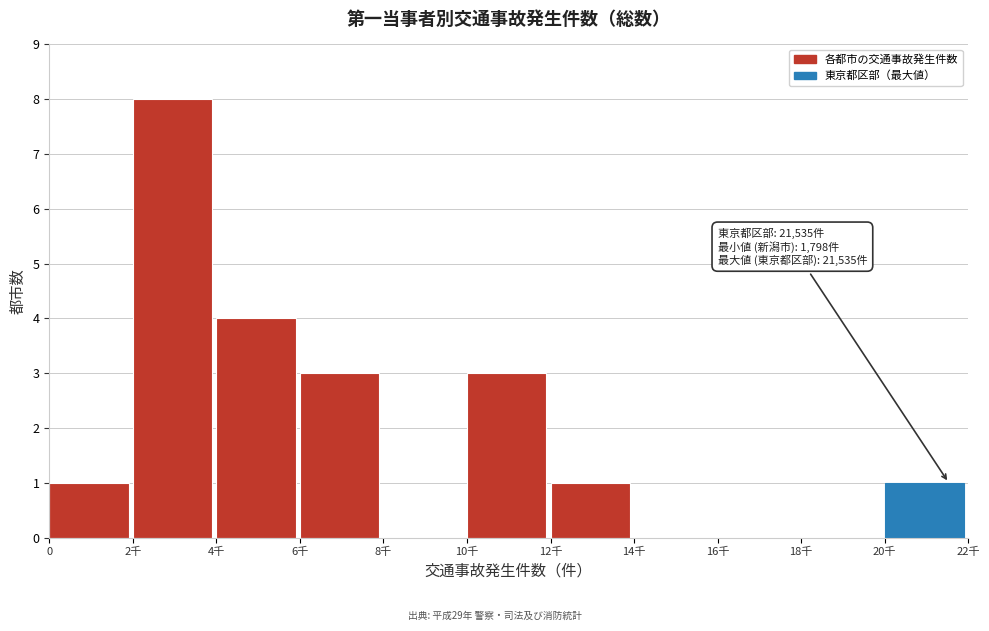

Reading left to right, extract all data points from this chart.

0=1	2千=8	4千=4	6千=3	8千=0	10千=3	12千=1	14千=0	16千=0	18千=0	20千=1